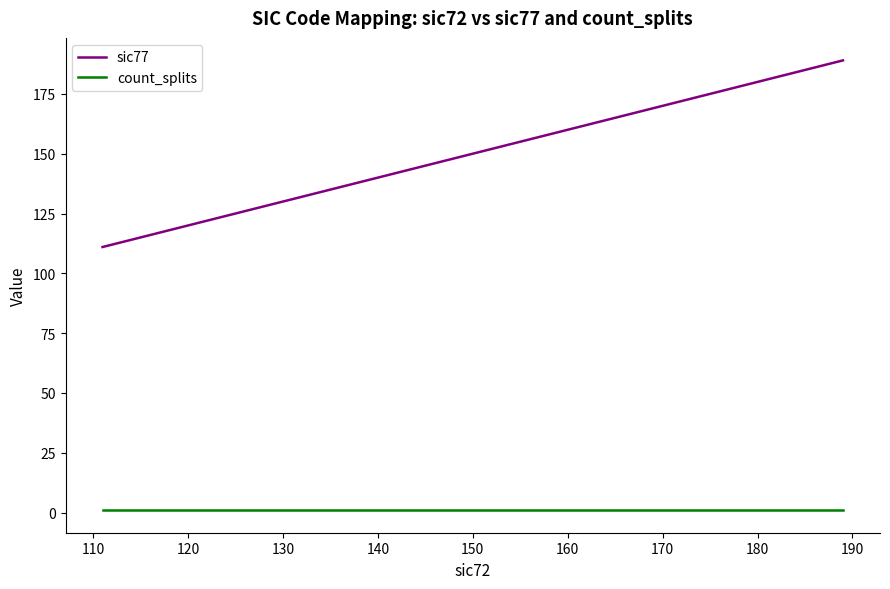

Which series has the widest spread of values?

sic77